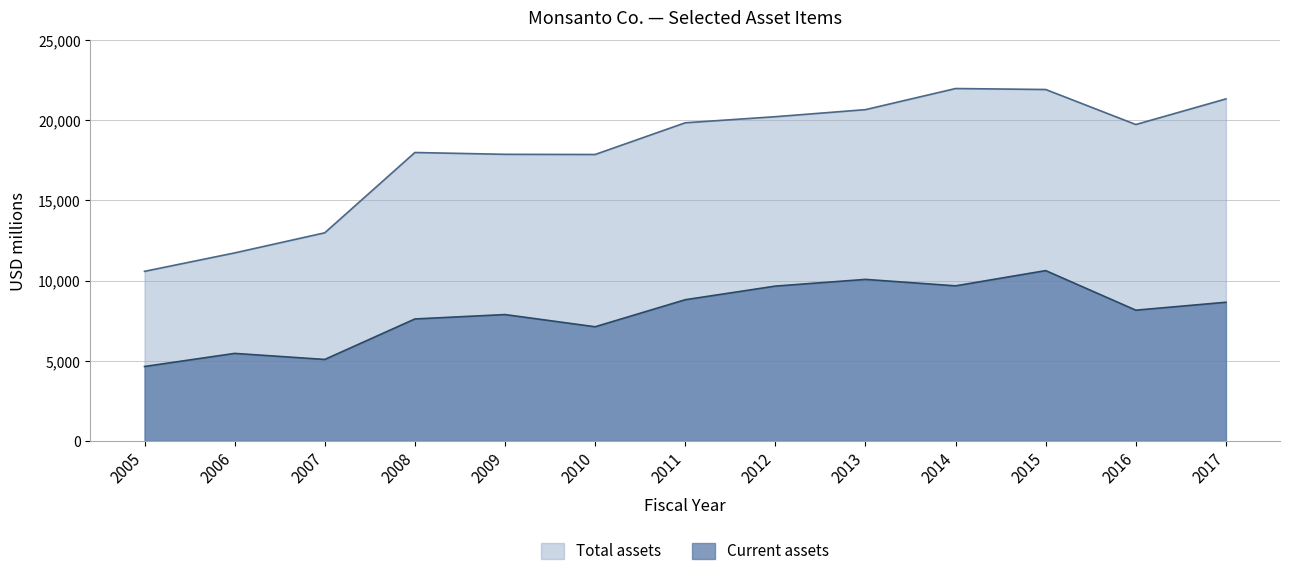

How many lines are shown in the chart?

2